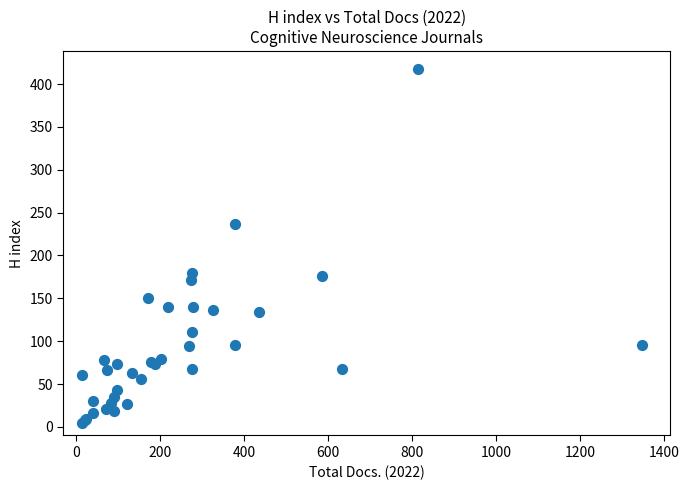

What Y value in the scatter plot is closest to 211?

237